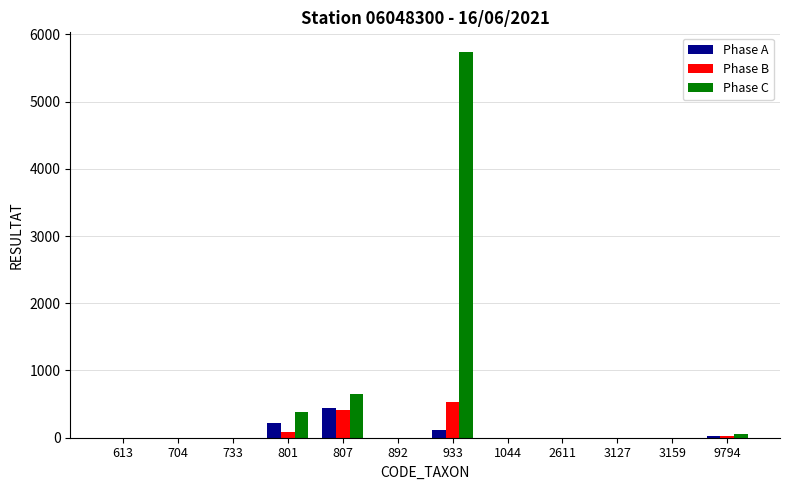

Which label corresponds to the largest value in the chart?

933